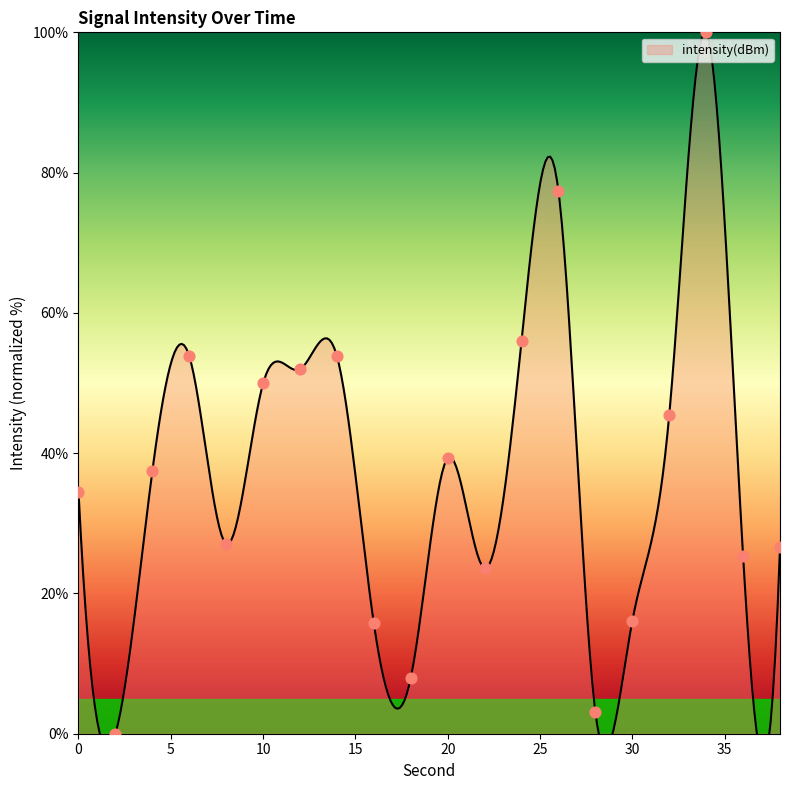

Which has a higher value, 18 or 38?

38